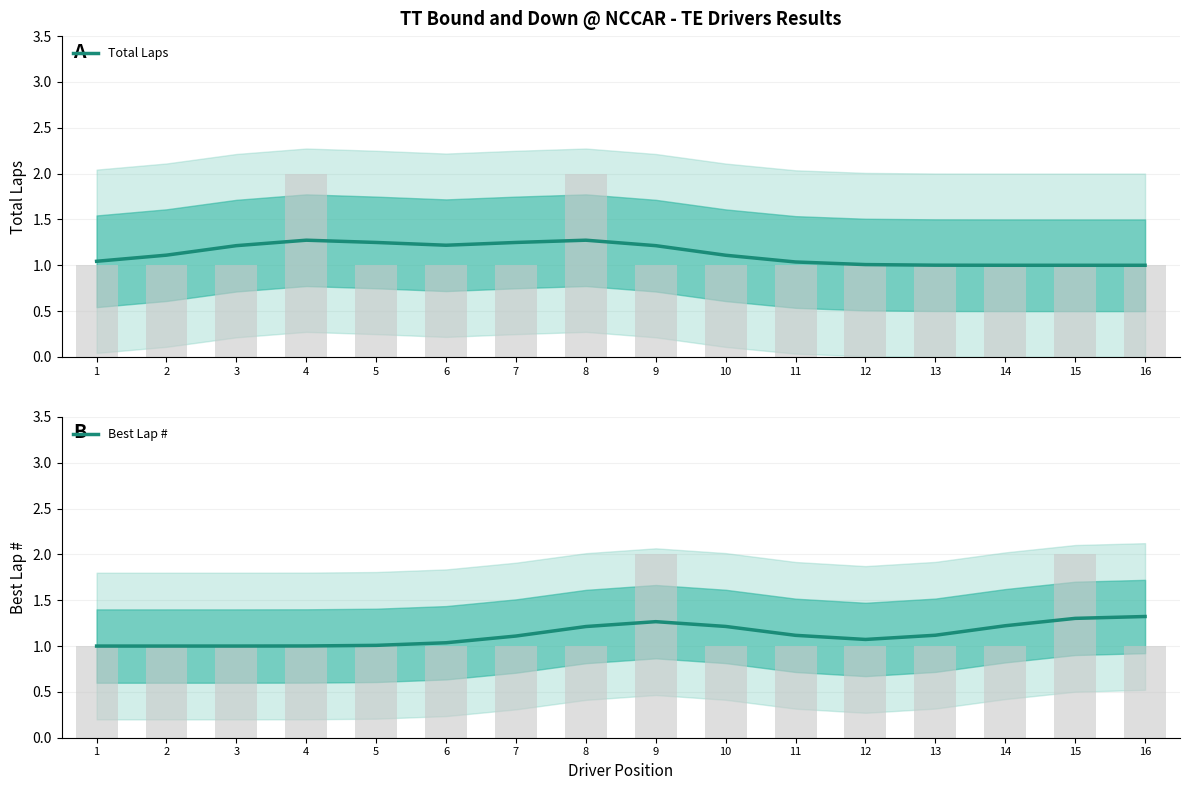

The Total Laps series shows 0.6 at 3. True or false?

False